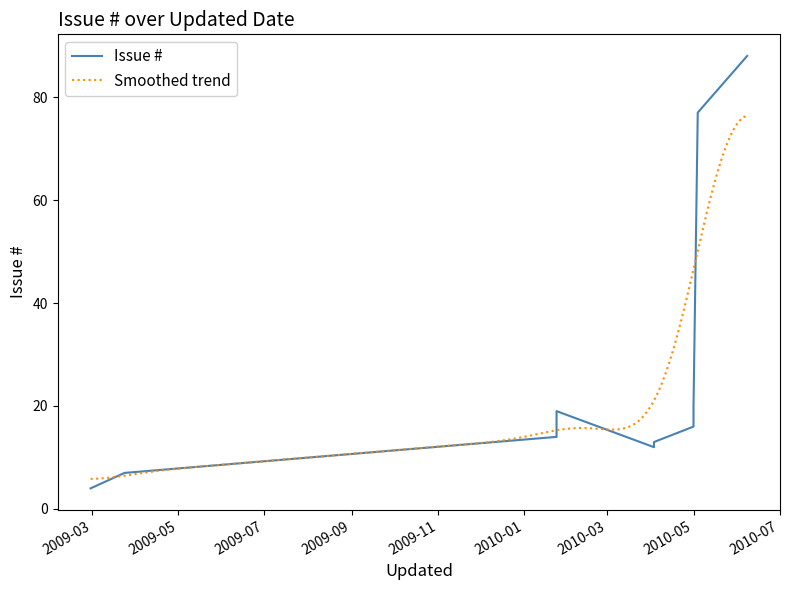

What is the lowest value of the Smoothed trend series?

5.8